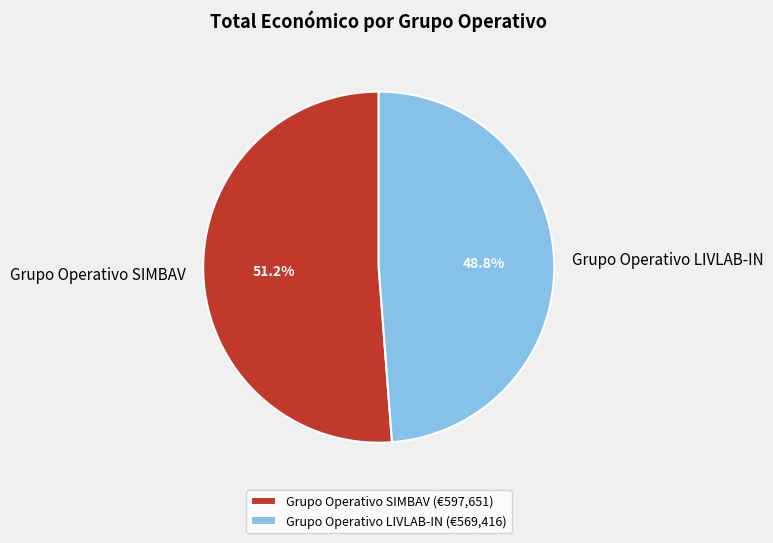

Does Grupo Operativo LIVLAB-IN account for over 50% of the chart?

No